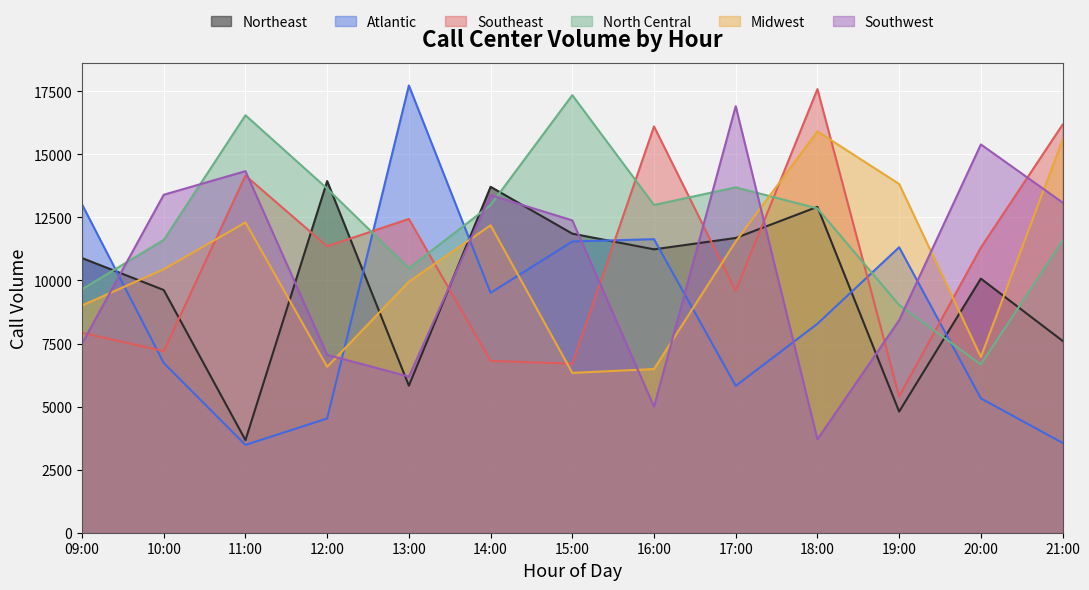

Is it true that Southeast equals 6703 at 15:00?

True